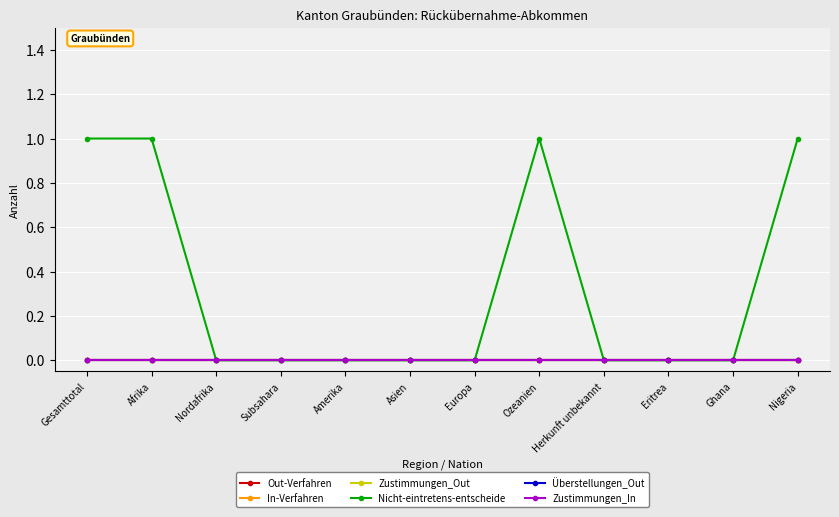

Is this an area chart (filled region under the line)?

No